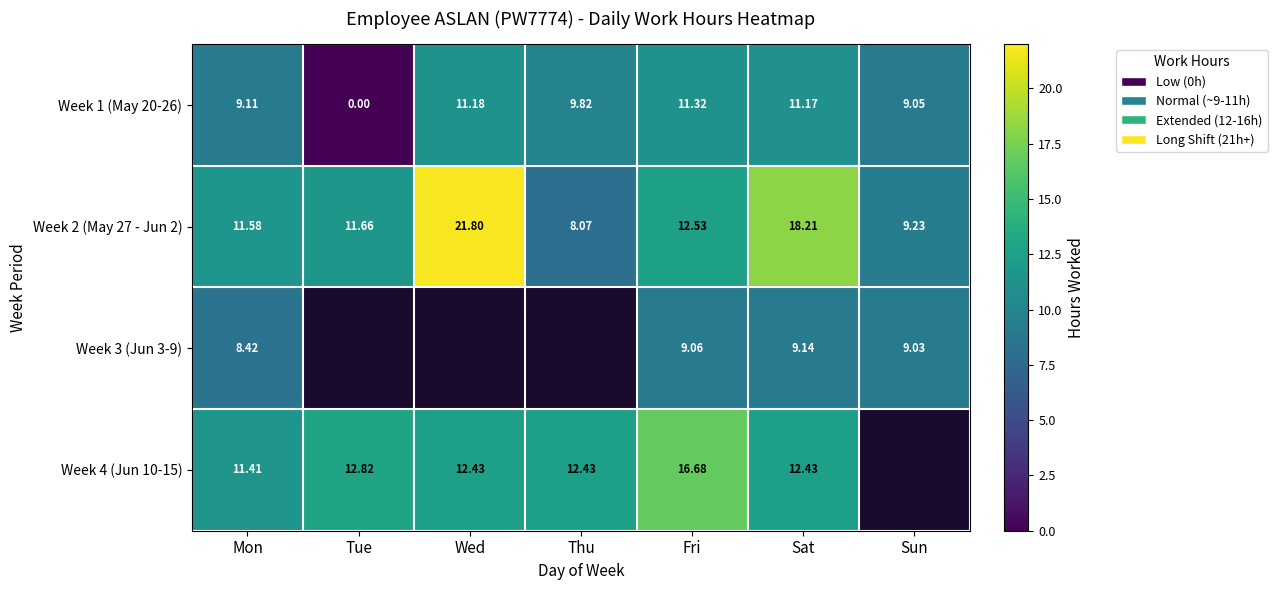

What is the spread (max minus min) of values at Mon?

3.2